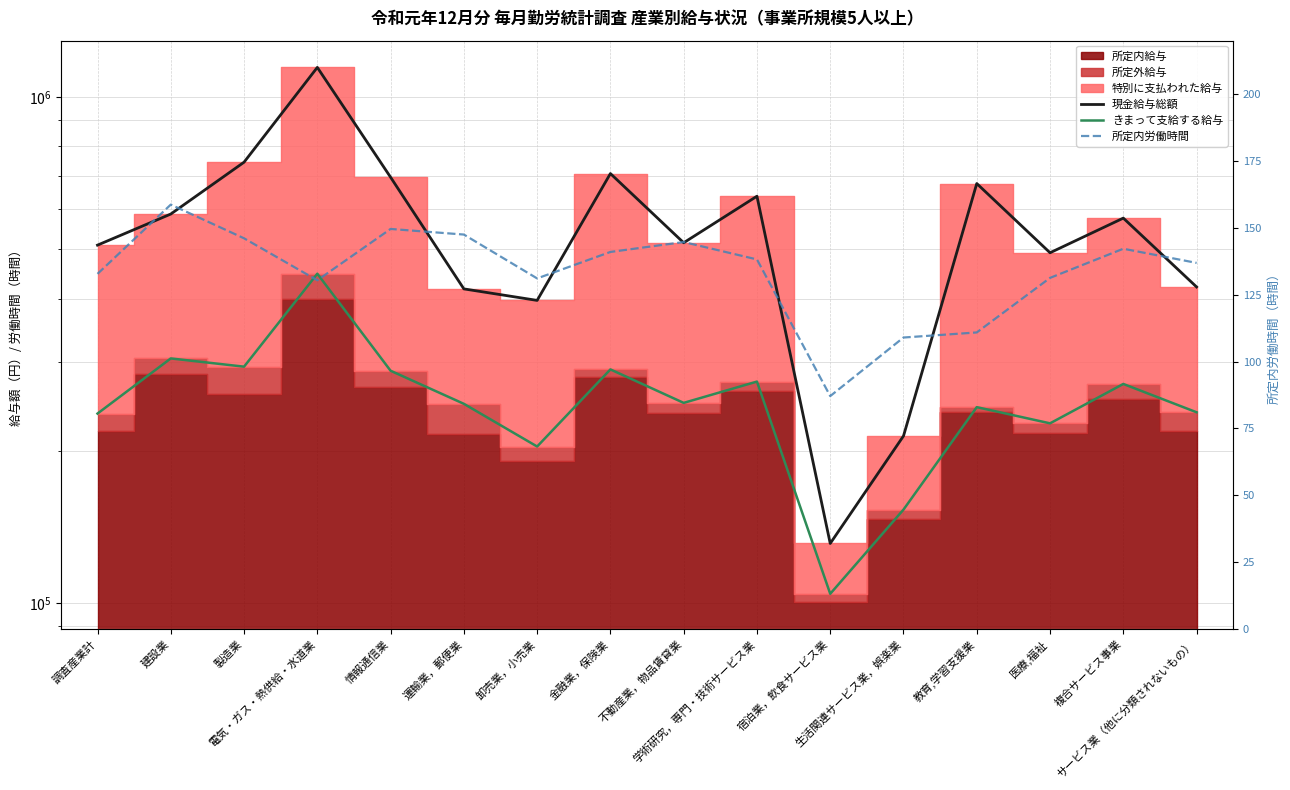

Rank the series by their average value, from highest to lowest.

現金給与総額, きまって支給する給与, 所定内労働時間